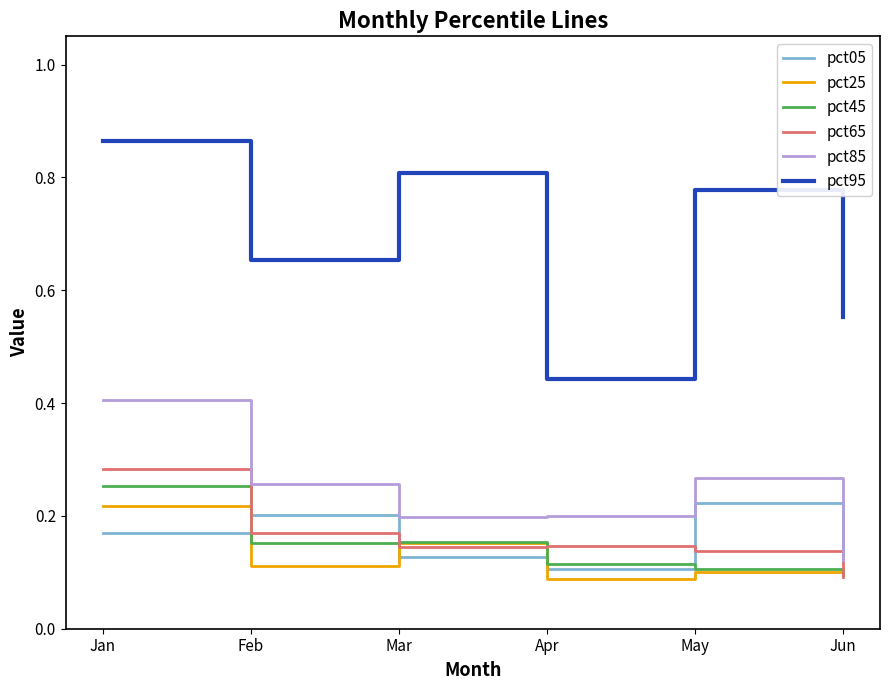

At which label is pct65 closest to 0?

Jun